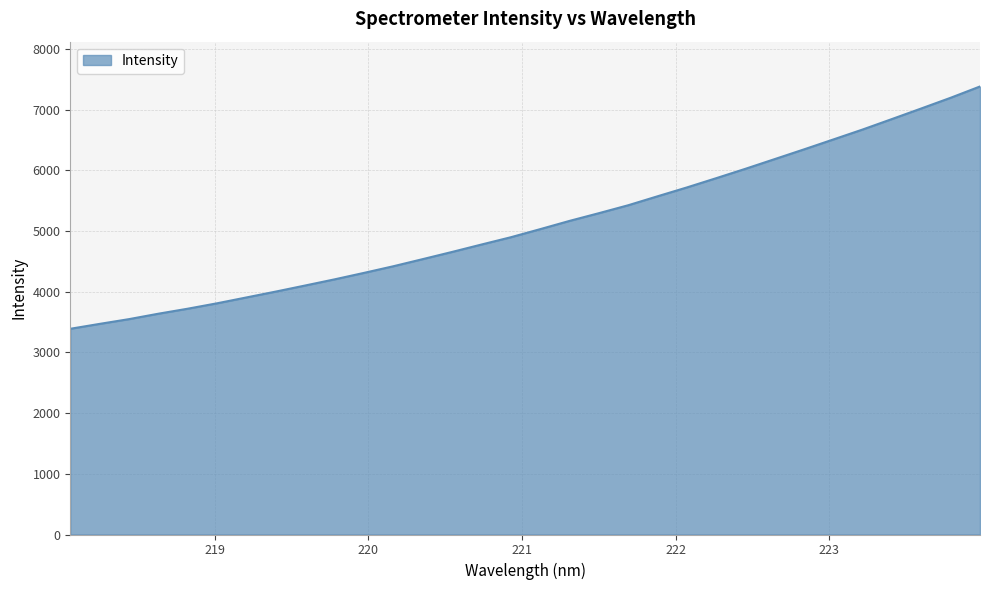

What is the maximum value shown in the chart?

7383.4